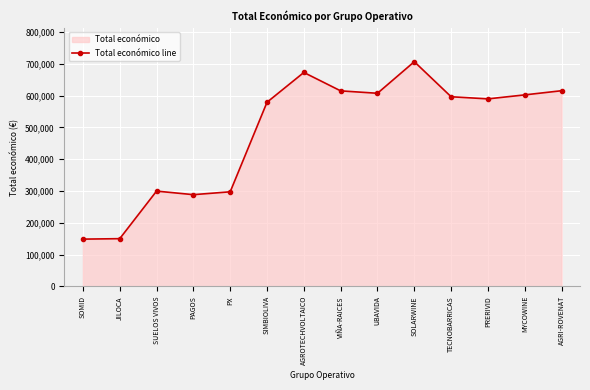

What value does the data have at JILOCA?

150000.0